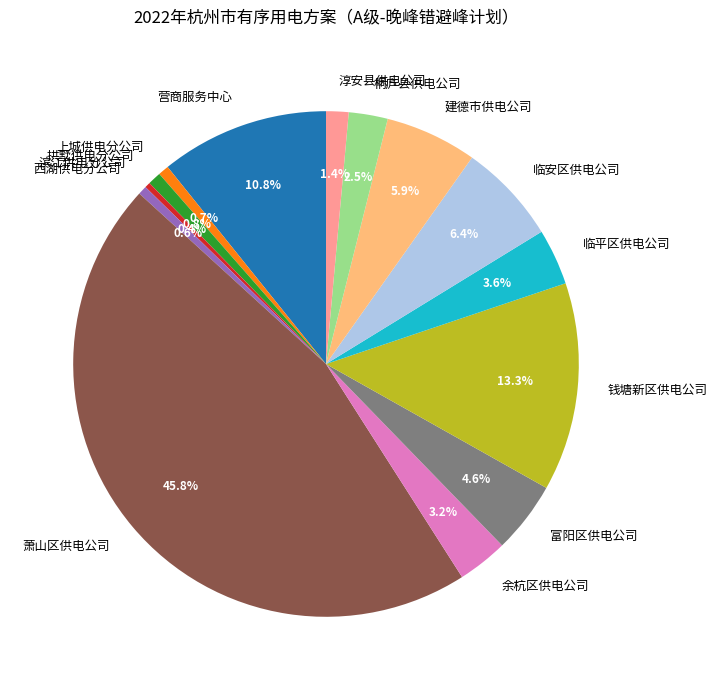

What percentage is the 钱塘新区供电公司 slice, to the nearest percent?

13%